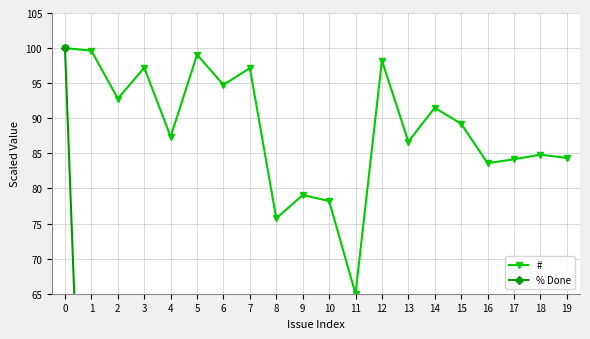

At which label is # closest to 82?

16